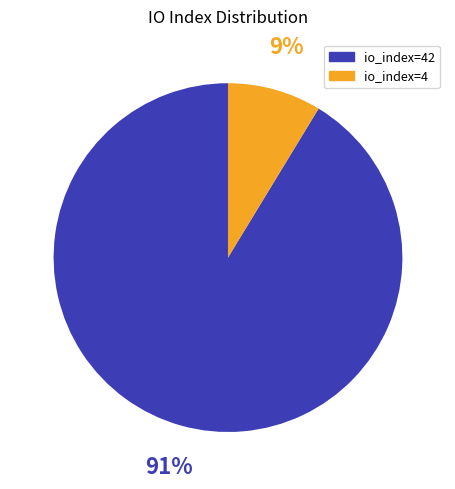

To the nearest percent, what is the average slice percentage?

50%